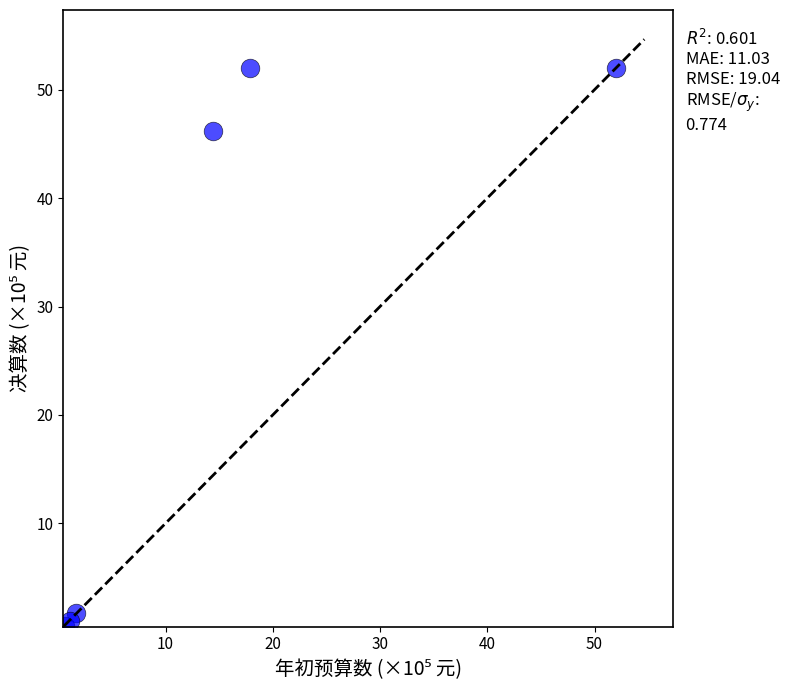

What Y value in the scatter plot is closest to 26?

46.2